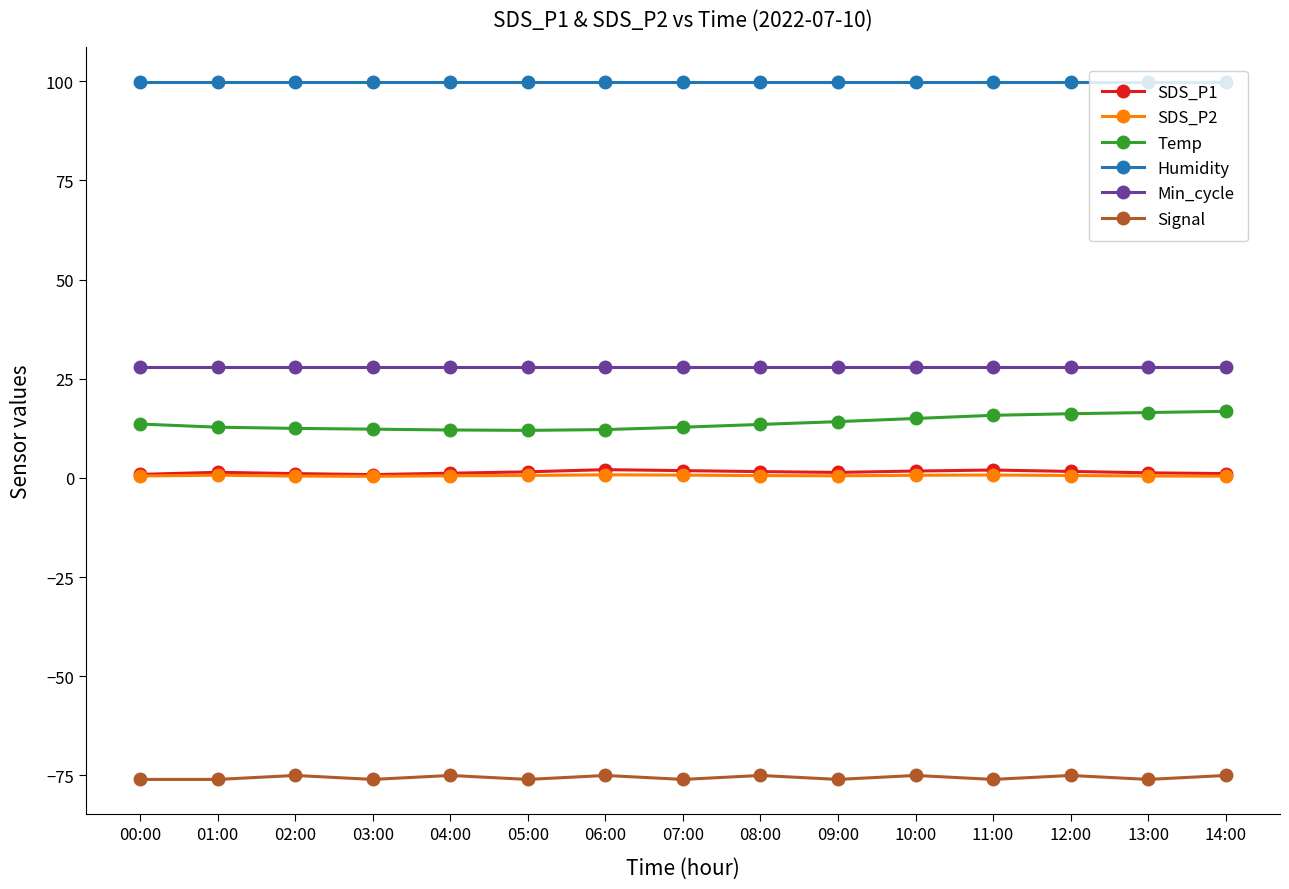

True or false: SDS_P1 and SDS_P2 intersect in this chart.

False